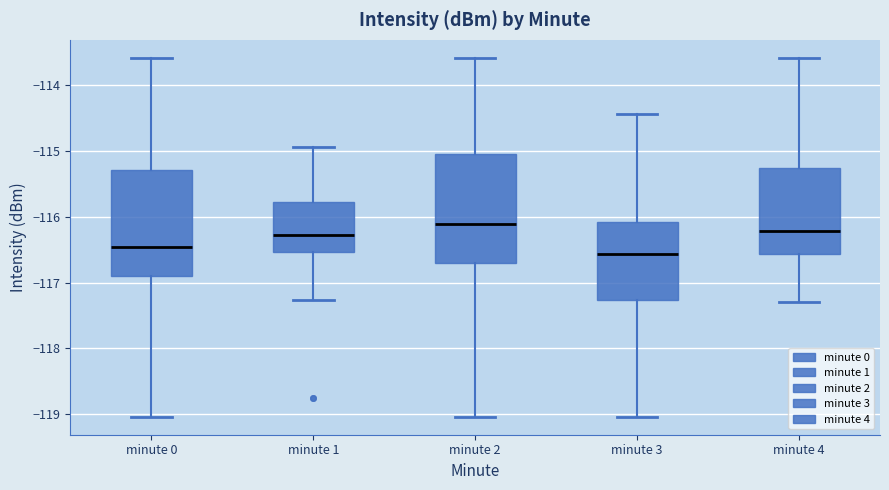

Where does the upper whisker of the box for minute 3 end on the y-axis? The values are not printed on the chart, so give them approximately, as read against the axis.

-114.4